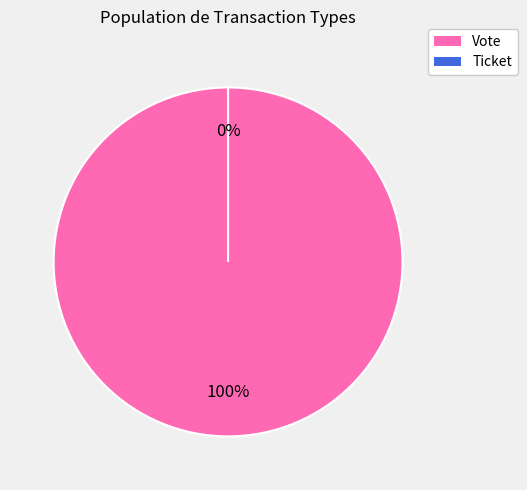

Does Ticket account for over 50% of the chart?

No